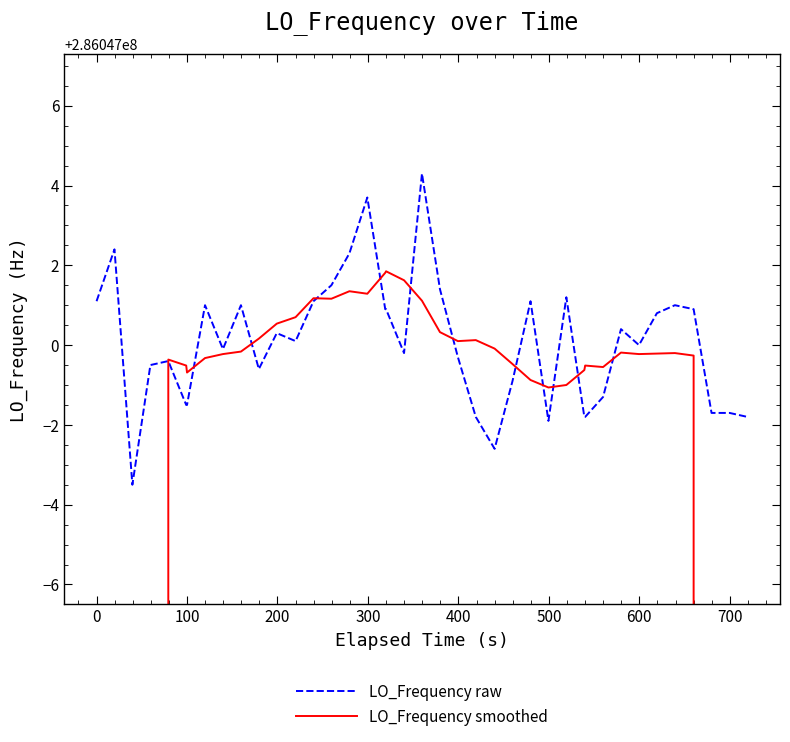

What is the value of the LO_Frequency smoothed point at the 25th from the left?

286046999.9